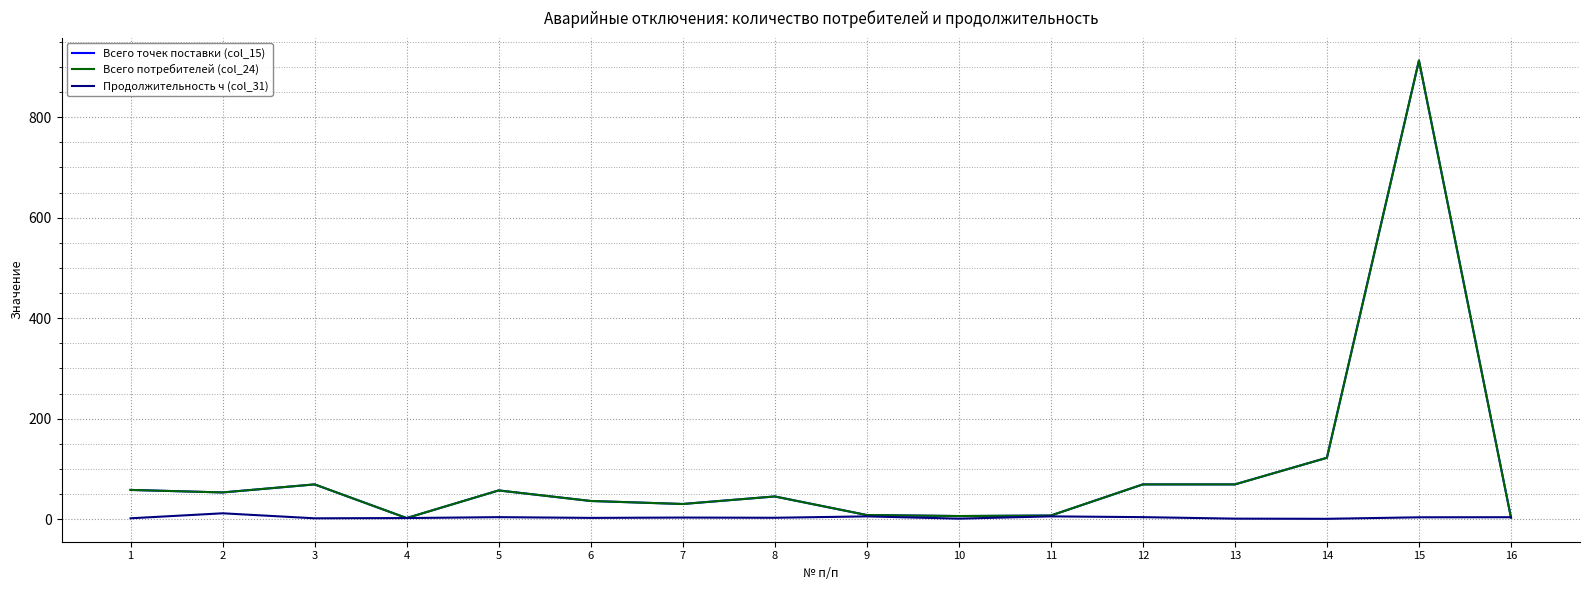

Does the chart display data point markers on the line(s)?

No